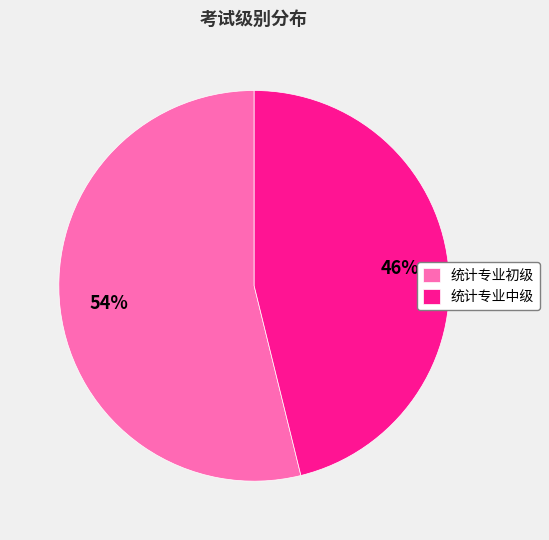

Is there any slice that represents more than half of the pie?

Yes